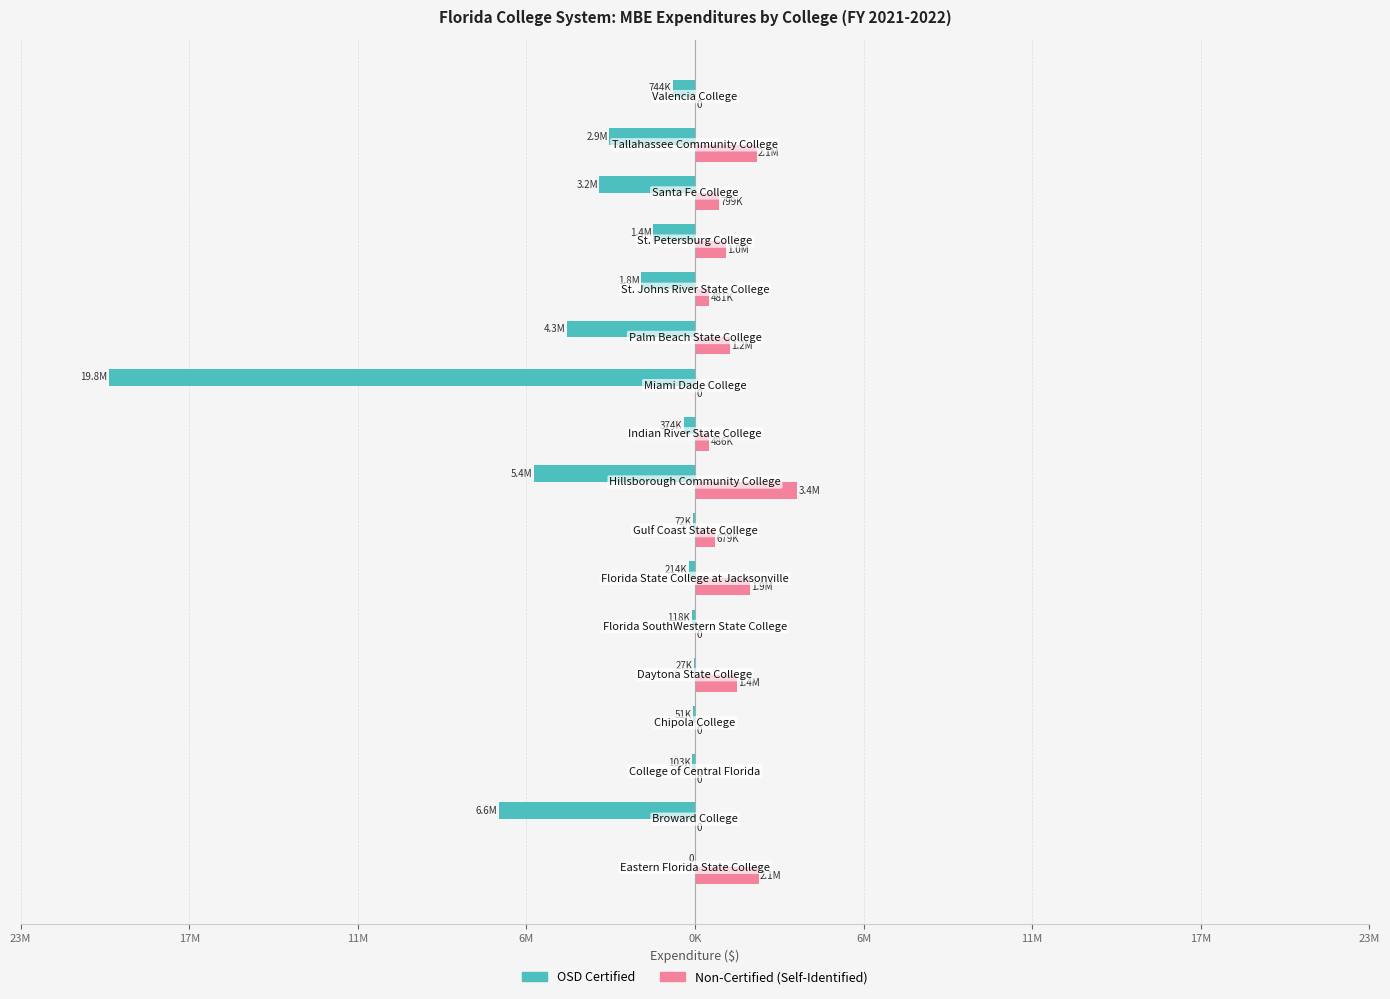

What are all the series names shown in the legend?

OSD Certified, Non-Certified (Self-Identified)